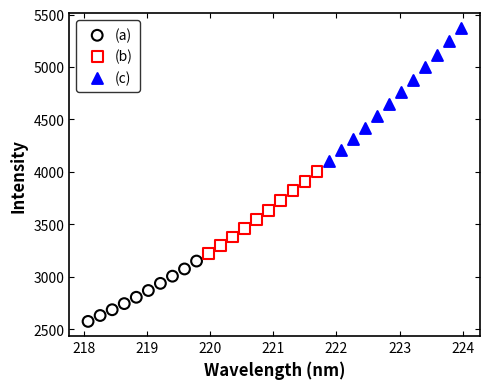

Which series has the largest Y range (max minus min)?

(c)